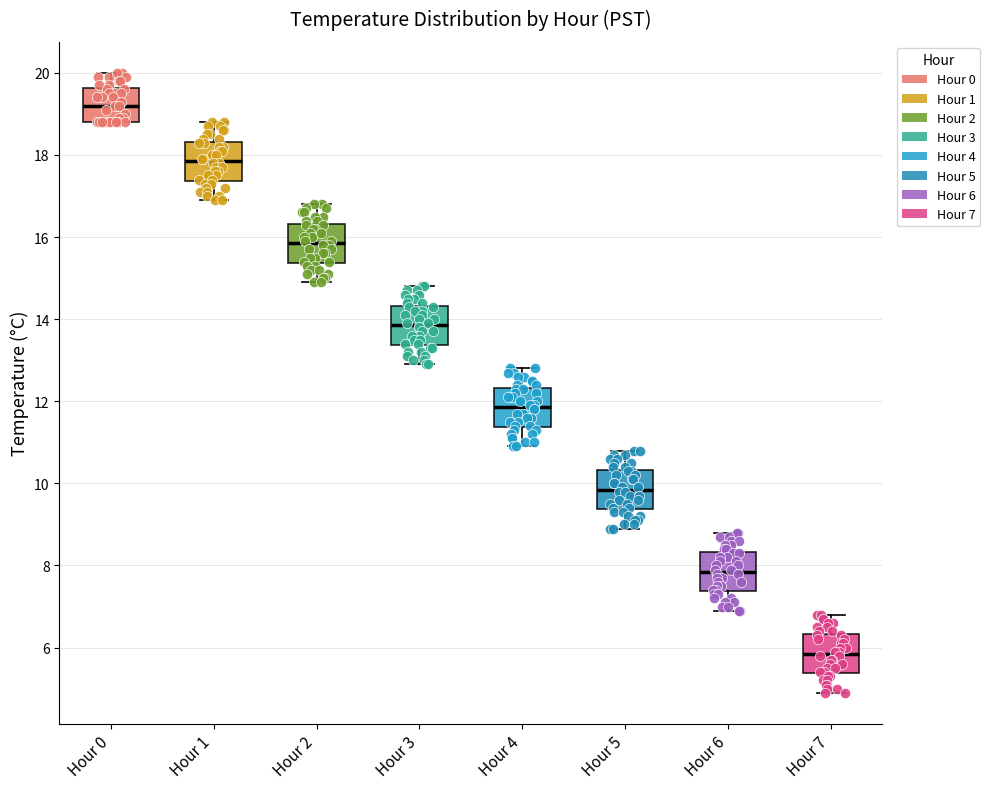

Reading left to right, transcribe this box plot: for each box, give where its median line is, the range the box spans, and where its two whiskers end, as read against the y-axis. The values are not printed on the chart, so give them approximately, as read against the axis.

Hour 0: median 19.2, box 18.8 to 19.6, whiskers 18.8 to 20.0
Hour 1: median 17.8, box 17.4 to 18.4, whiskers 17.0 to 18.8
Hour 2: median 15.8, box 15.4 to 16.4, whiskers 15.0 to 16.8
Hour 3: median 13.8, box 13.4 to 14.4, whiskers 13.0 to 14.8
Hour 4: median 11.8, box 11.4 to 12.4, whiskers 11.0 to 12.8
Hour 5: median 9.8, box 9.4 to 10.4, whiskers 9.0 to 10.8
Hour 6: median 7.8, box 7.4 to 8.4, whiskers 7.0 to 8.8
Hour 7: median 5.8, box 5.4 to 6.4, whiskers 5.0 to 6.8